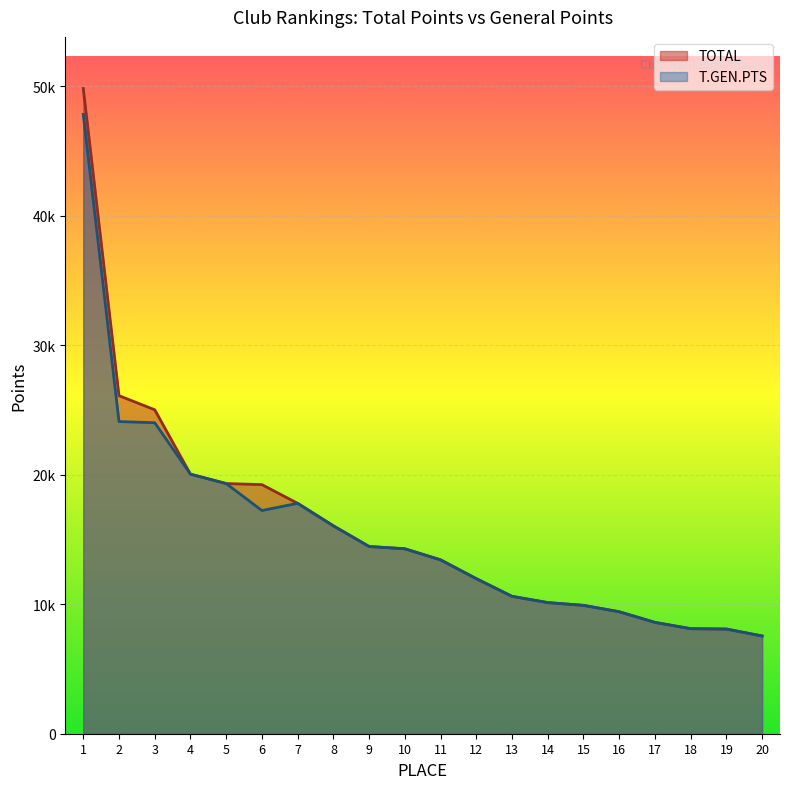

What is the sum of all TOTAL values?

319817